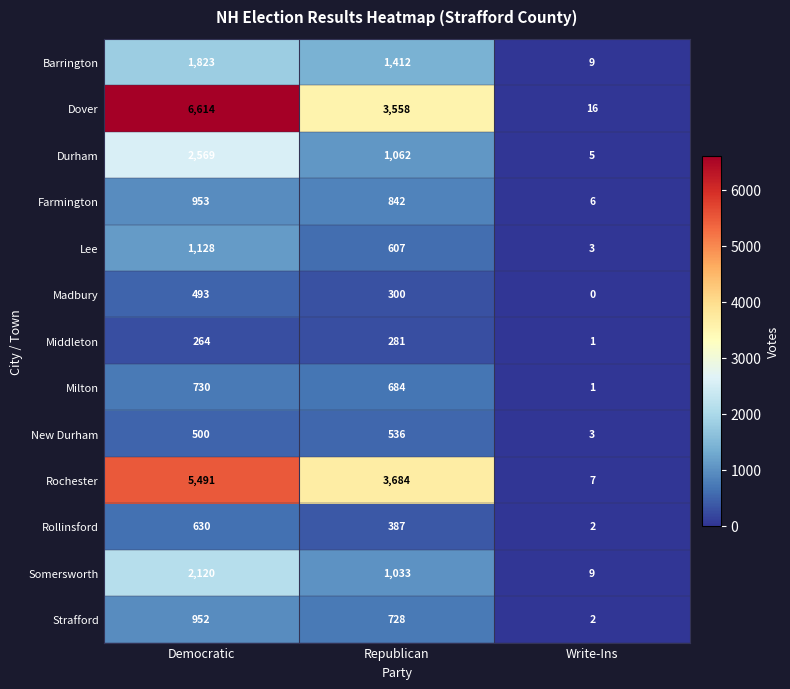

True or false: Dover has a value of 27 at Write-Ins.

False